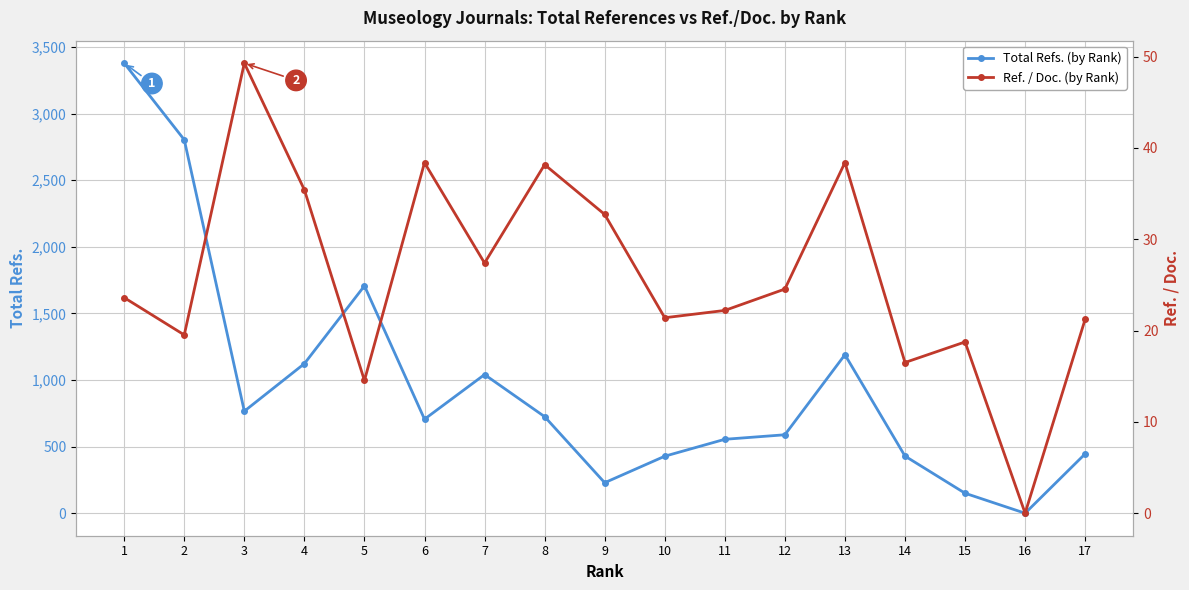

What is the maximum value for Ref. / Doc.?

49.3